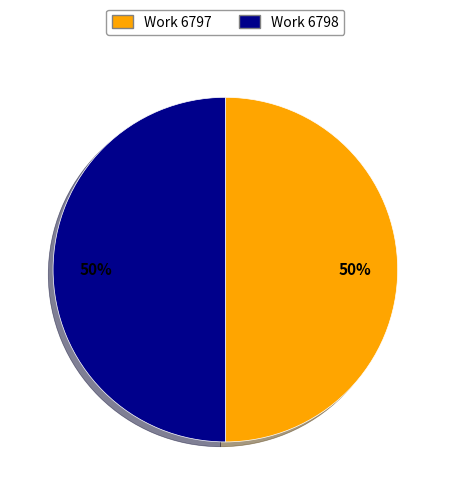

True or false: Work 6797 accounts for 50% of the total.

True